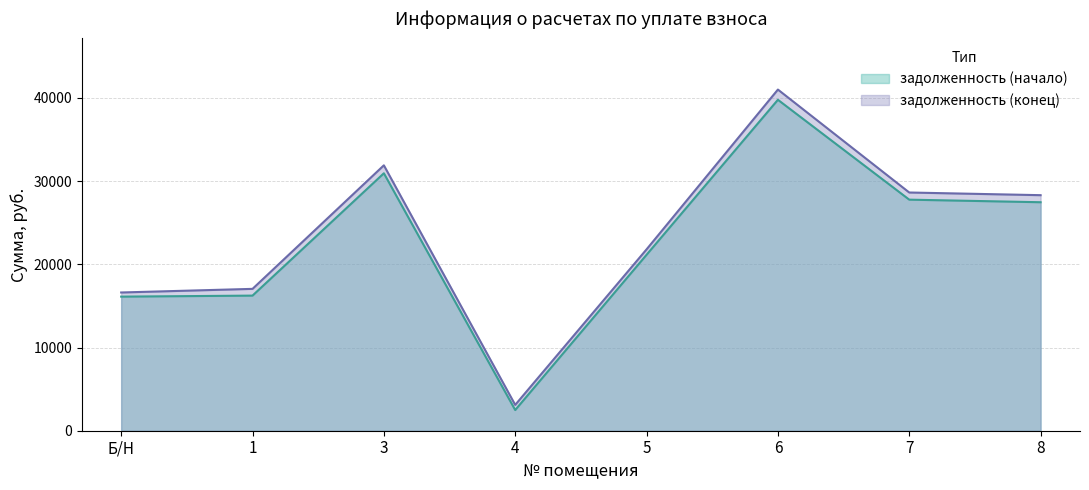

True or false: задолженность (начало) and задолженность (конец) cross at least once.

False